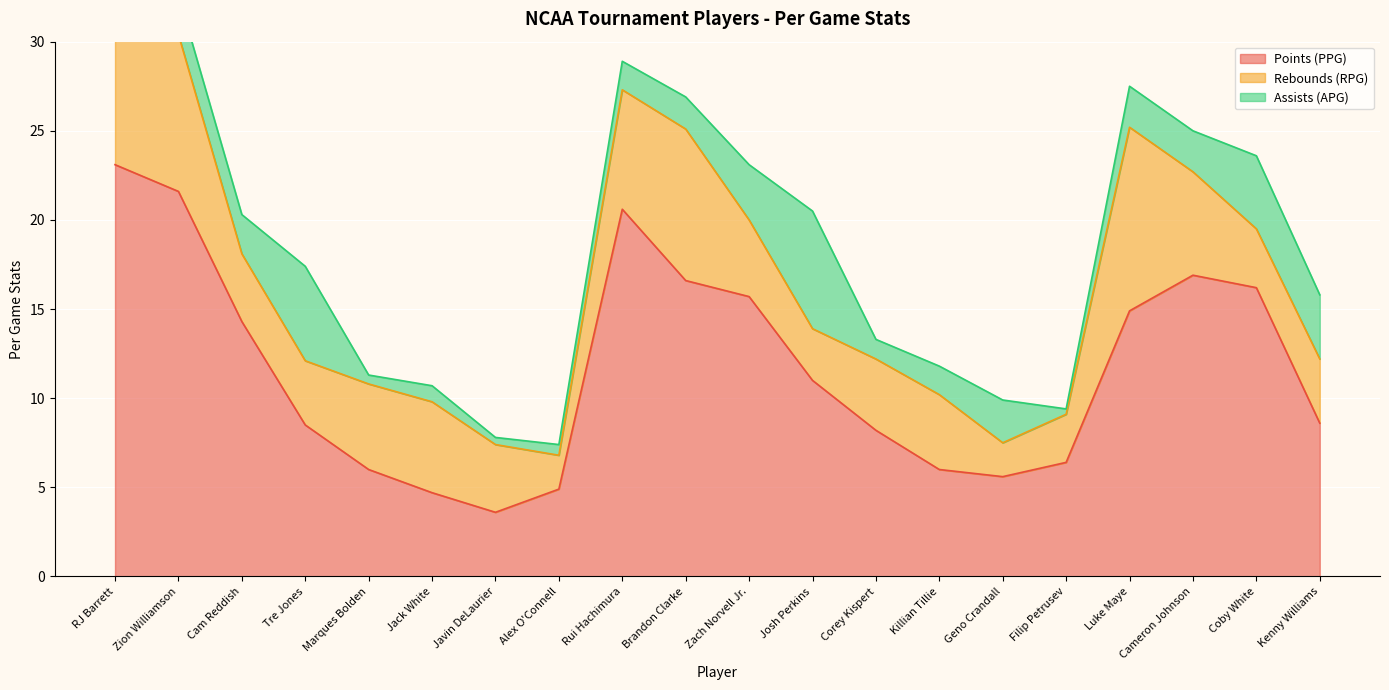

What is the value of the Rebounds (RPG) point at the 1st from the left?

7.4